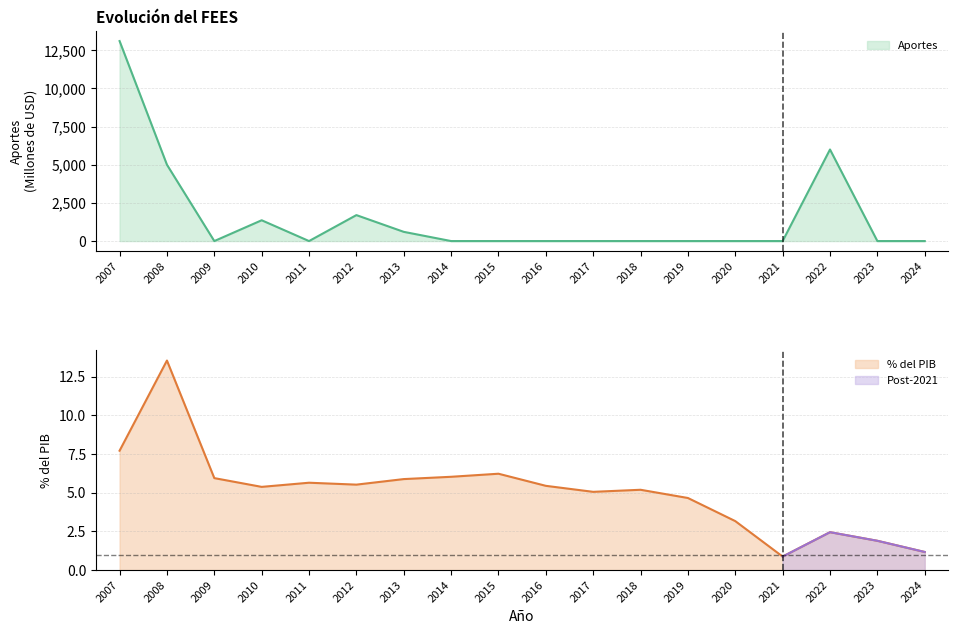

Between 2008 and 2010, which series saw the biggest shift?

Aportes